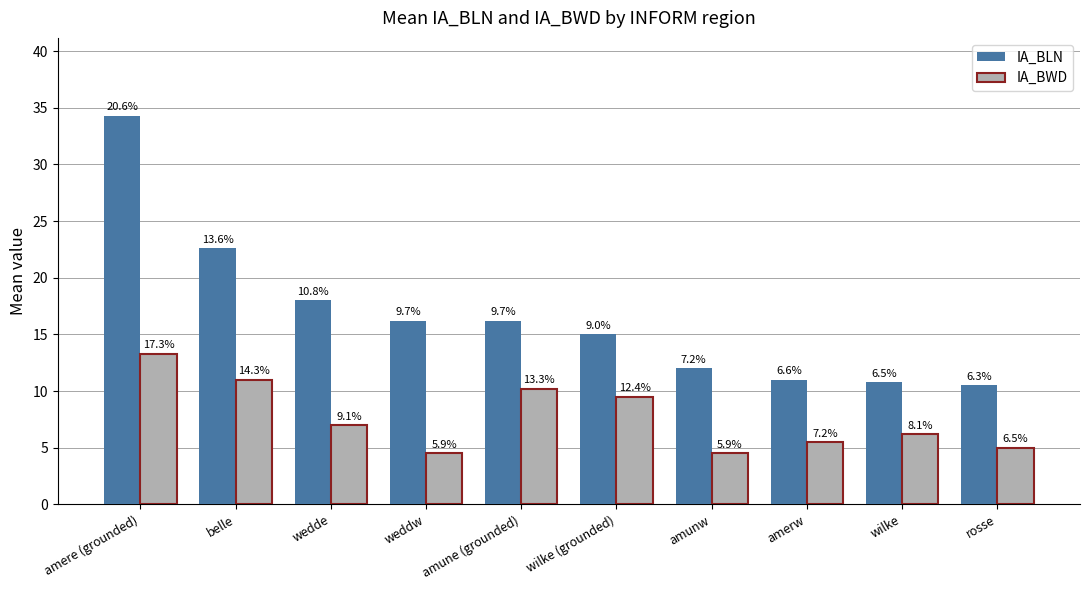

How many groups of bars are there?

10